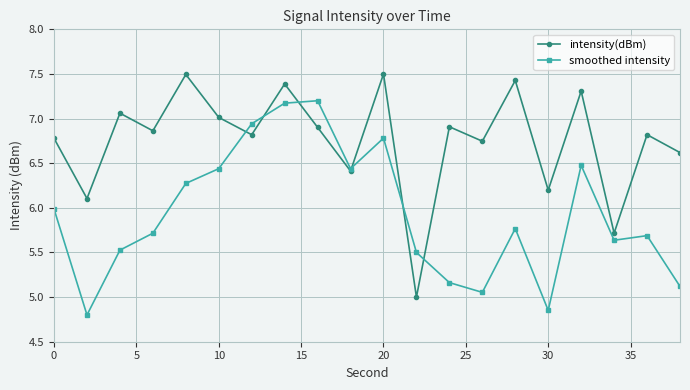

List the series in order of their overall mean, lowest first.

smoothed intensity, intensity(dBm)